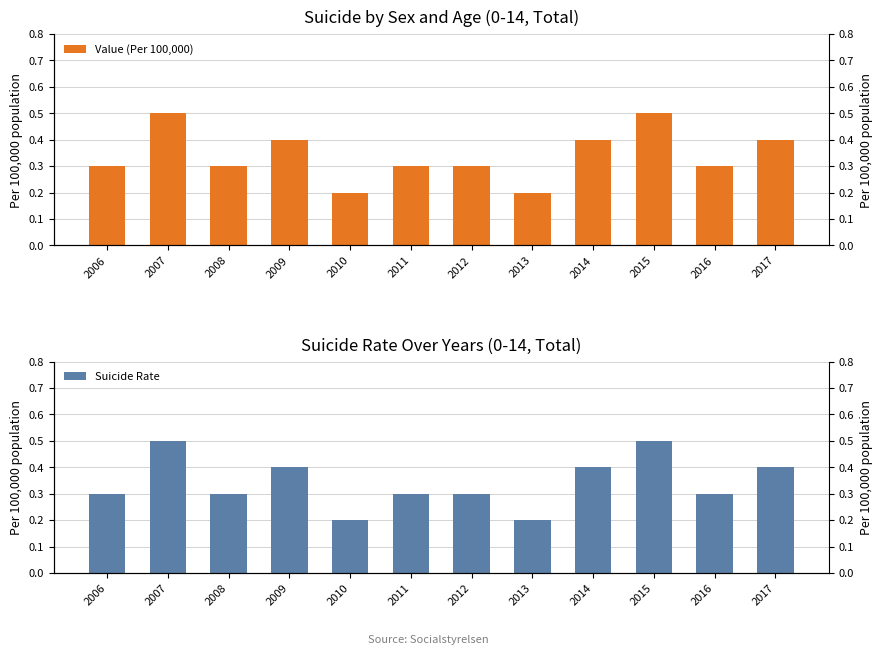

What is the value of the Value (Per 100,000) bar at the 8th from the left?

0.2